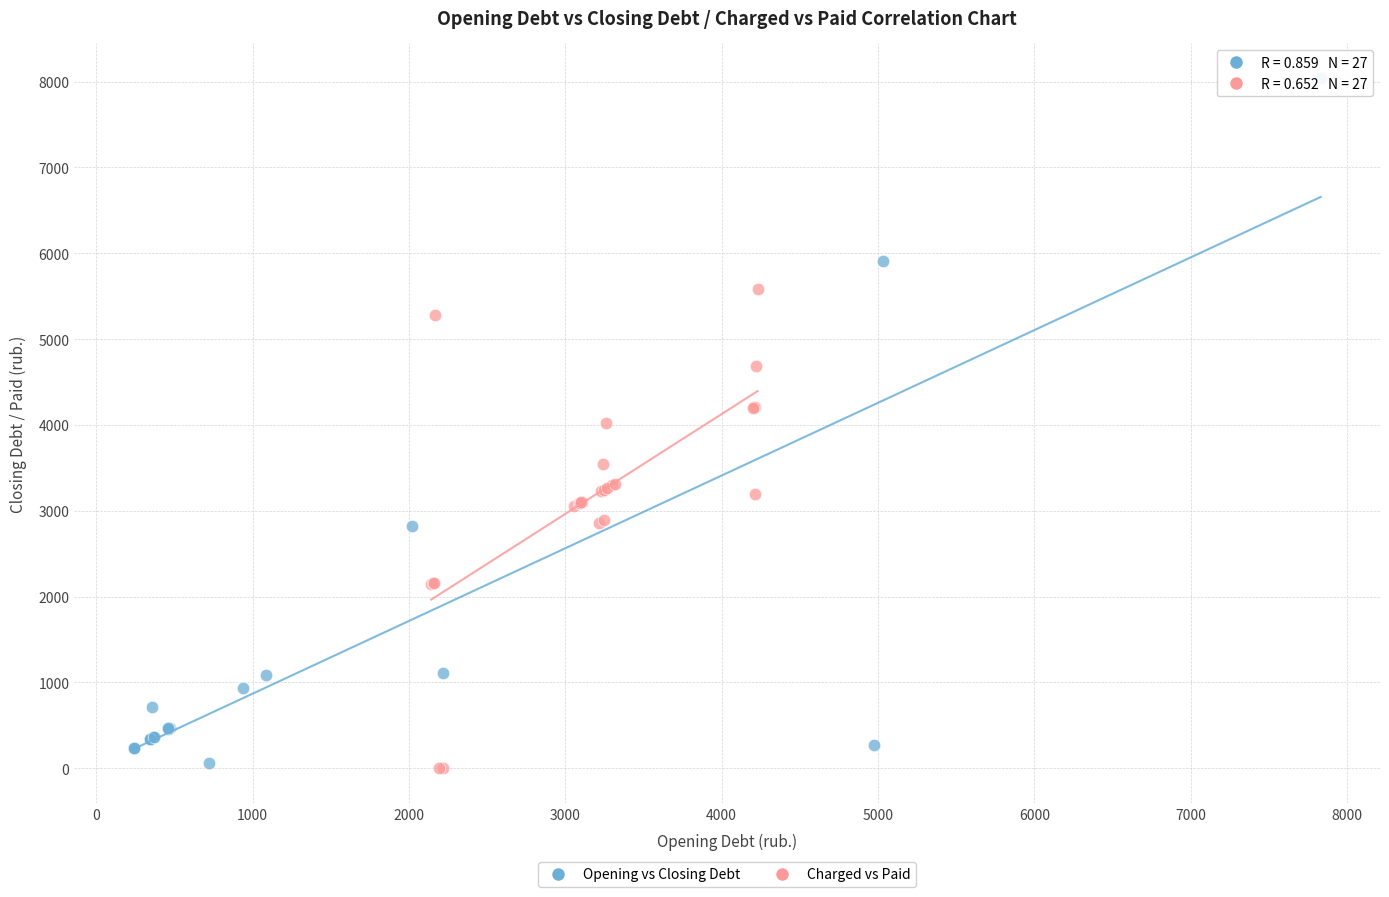

Which series has the widest spread of Y values?

Opening vs Closing Debt